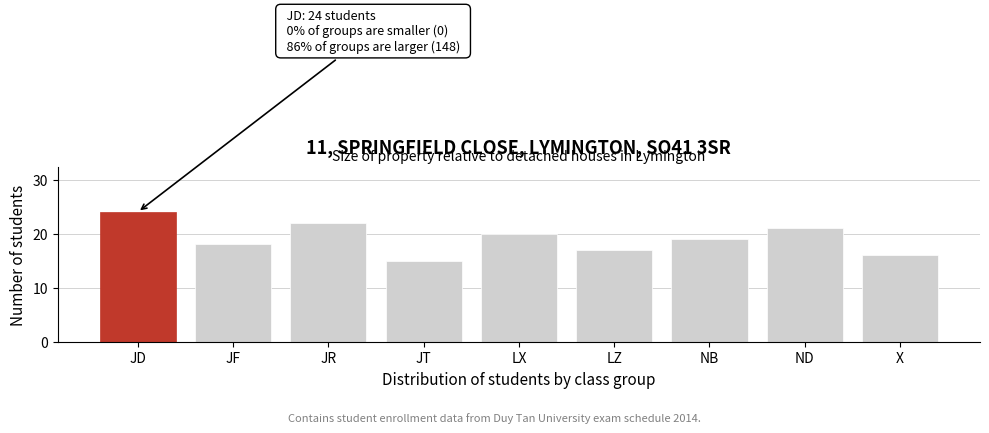

Reading left to right, list all the values displayed in this chart.

JD=24	JF=18	JR=22	JT=15	LX=20	LZ=17	NB=19	ND=21	X=16